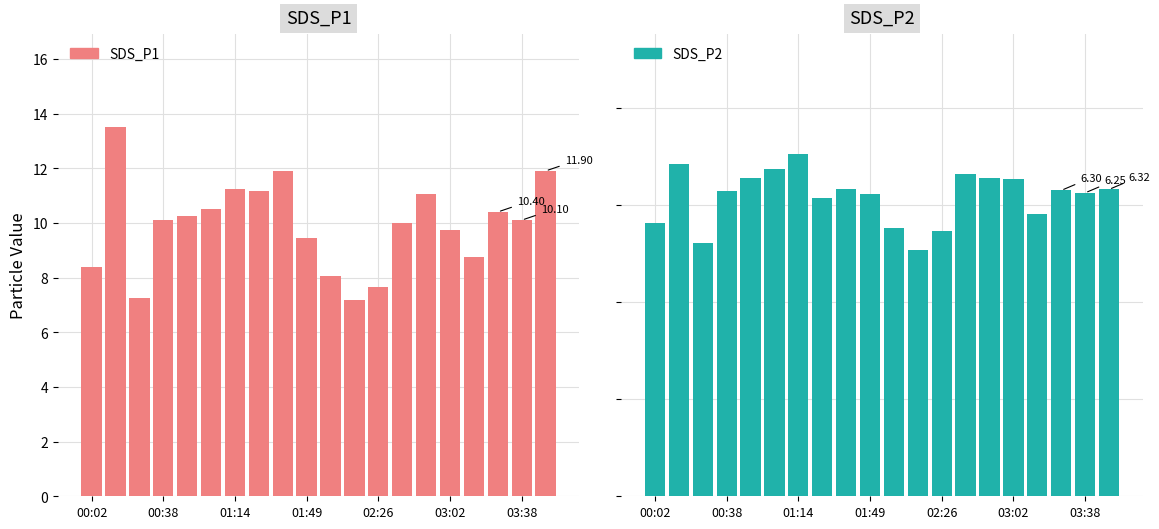

How many values in the SDS_P1 series exceed 10?

11